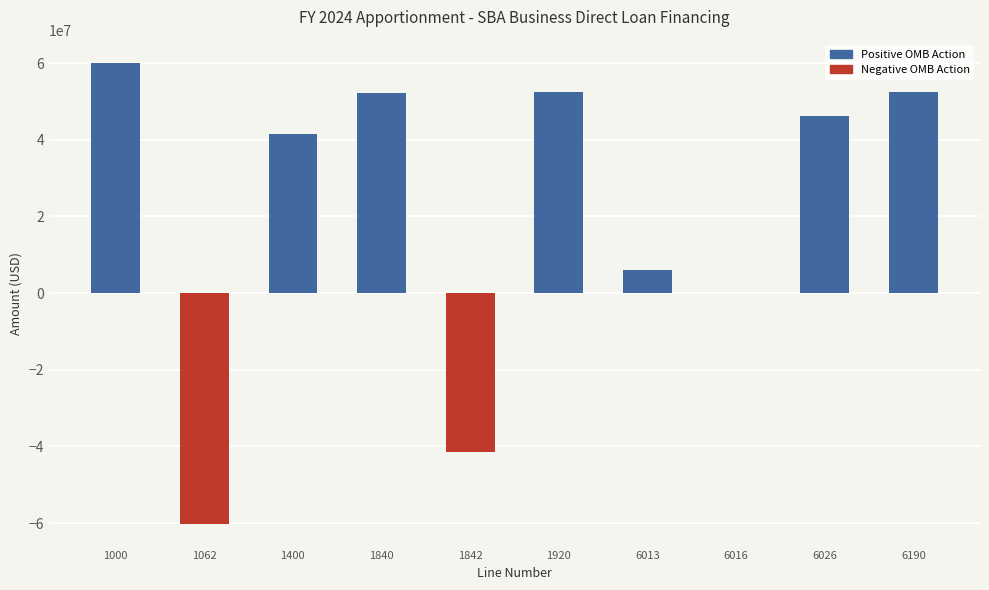

What is the ratio of the value at 6026 to the value at 1920?

0.9